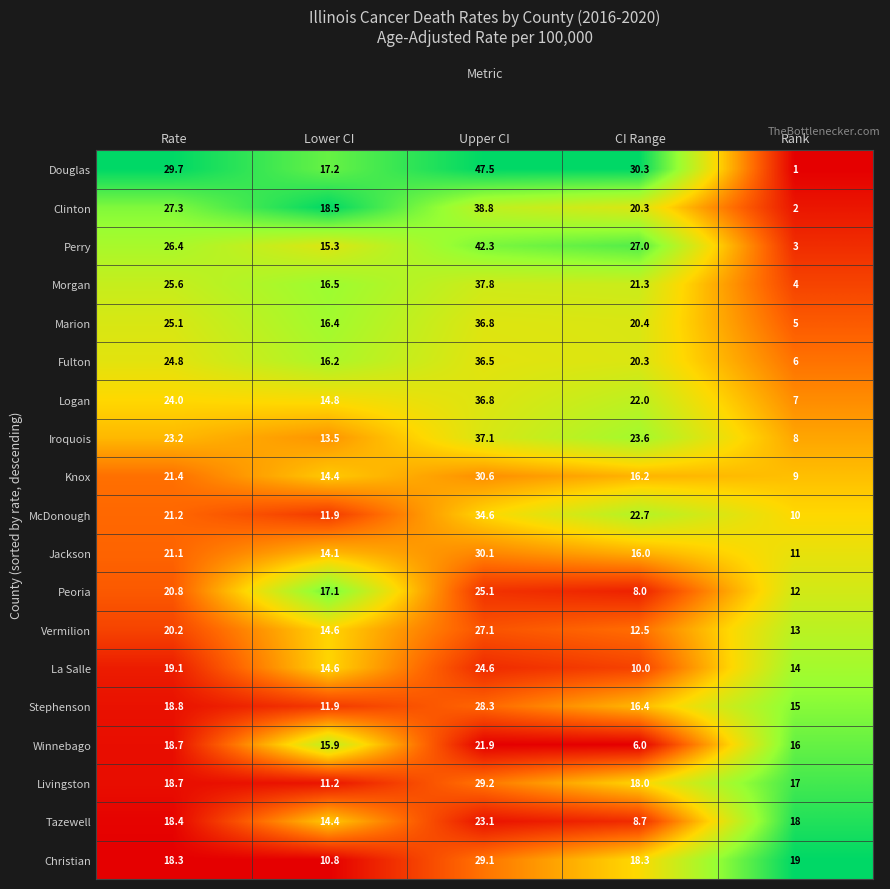

Which series has the widest spread of values?

Douglas